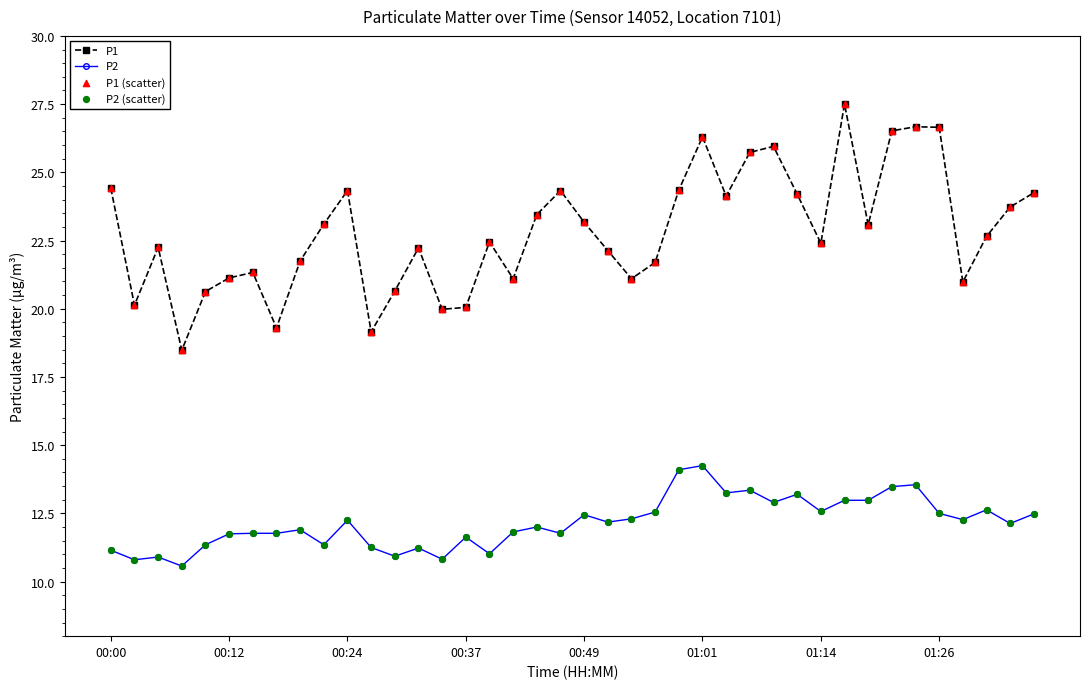

Which series has the largest total across all categories?

P1